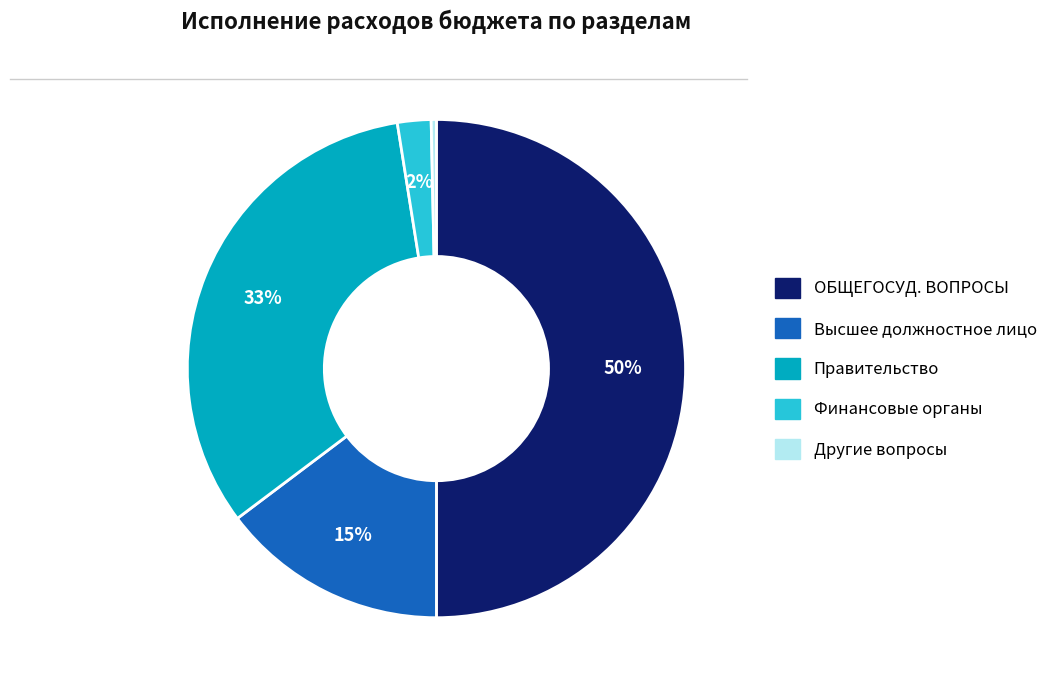

Does Финансовые органы represent more than half of the total?

No